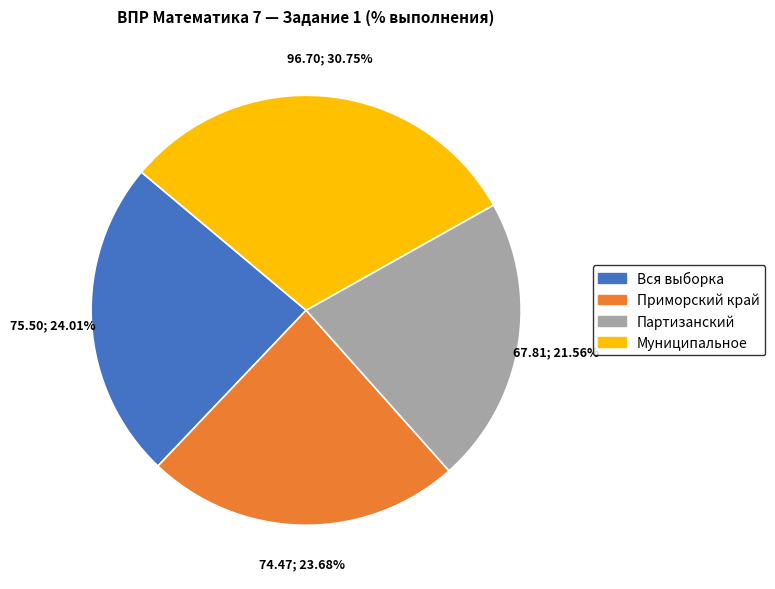

What is the total percentage of Вся выборка and Муниципальное?

54.8%